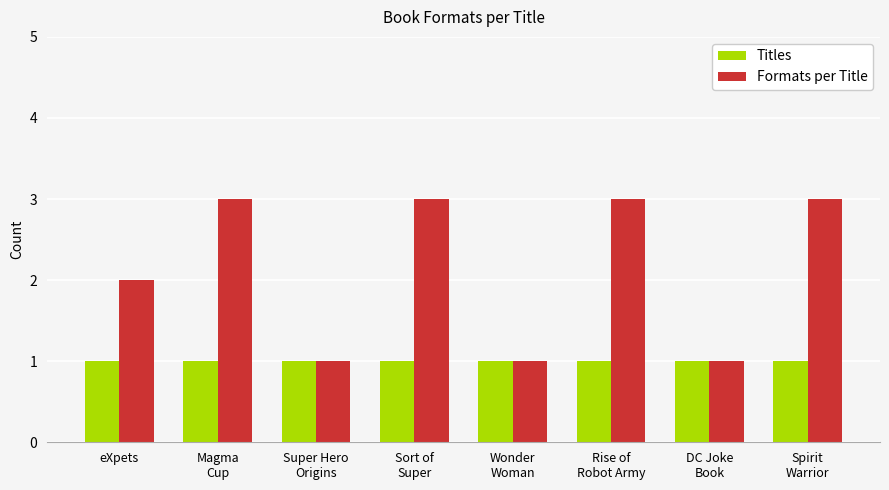

Is it true that Titles equals 2 at Sort of
Super?

False